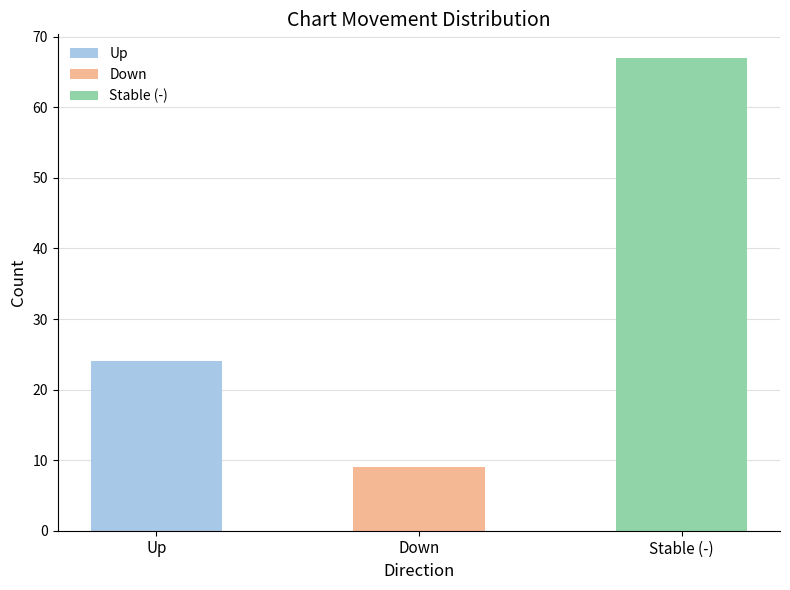

How many data points are less than 24?

1